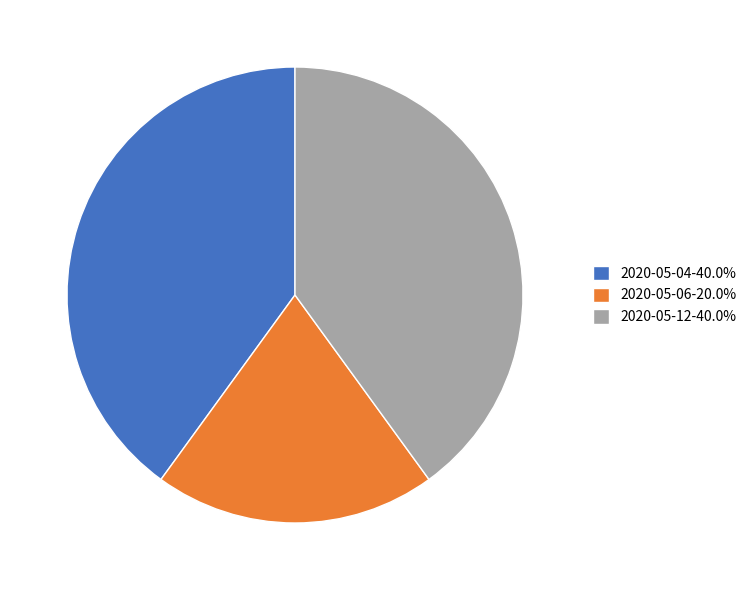

What is the ratio of the value at 2020-05-12-40.0% to the value at 2020-05-06-20.0%?

2.0